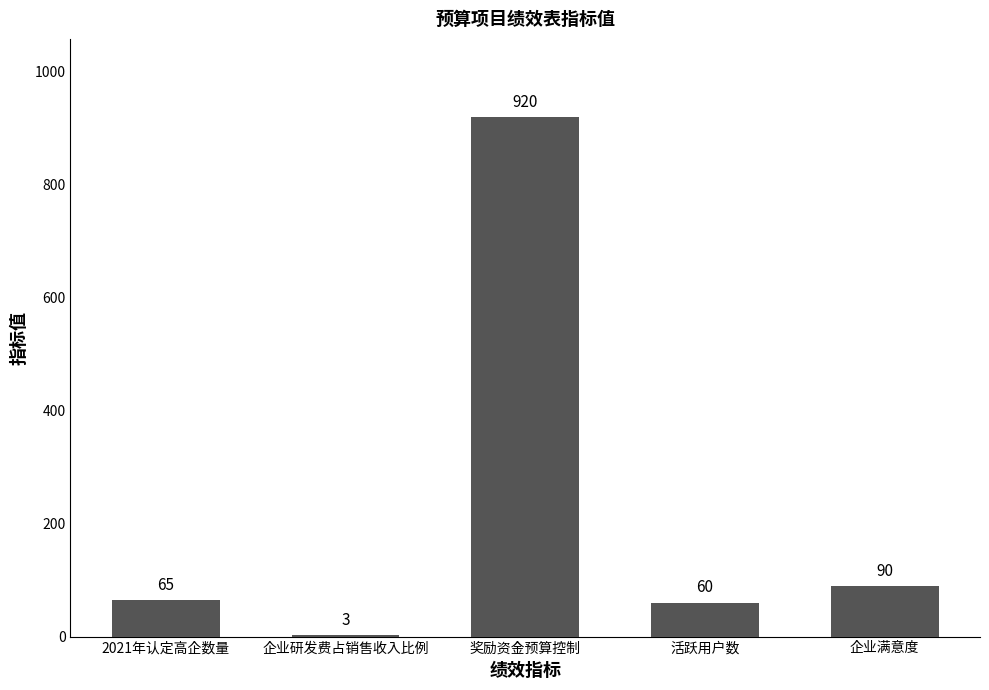

Between 活跃用户数 and 奖励资金预算控制, which is larger?

奖励资金预算控制